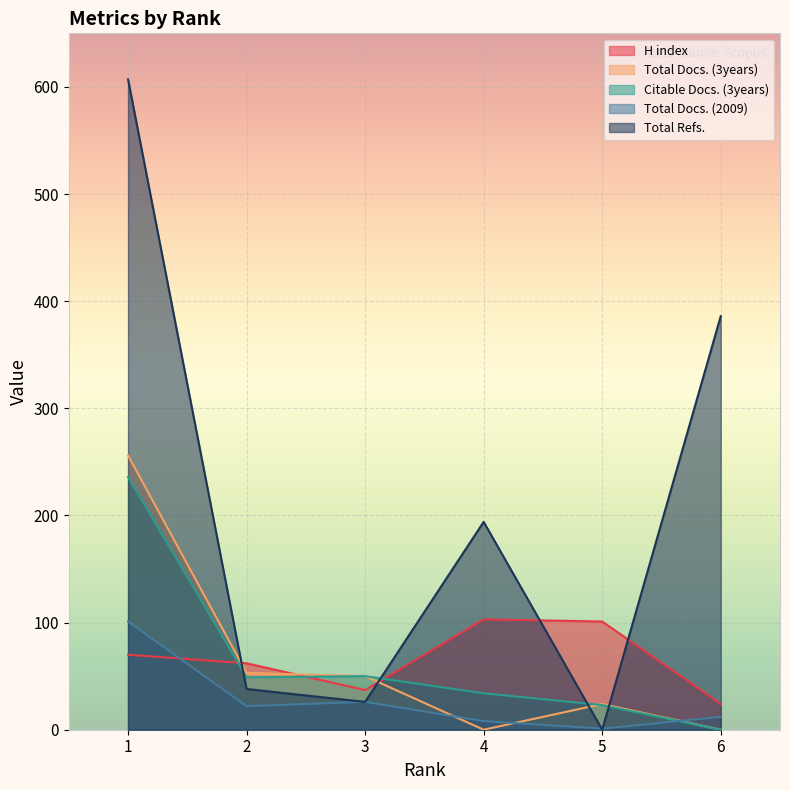

Is the value of Total Docs. (3years) at 4 greater than the value of H index at 6?

No